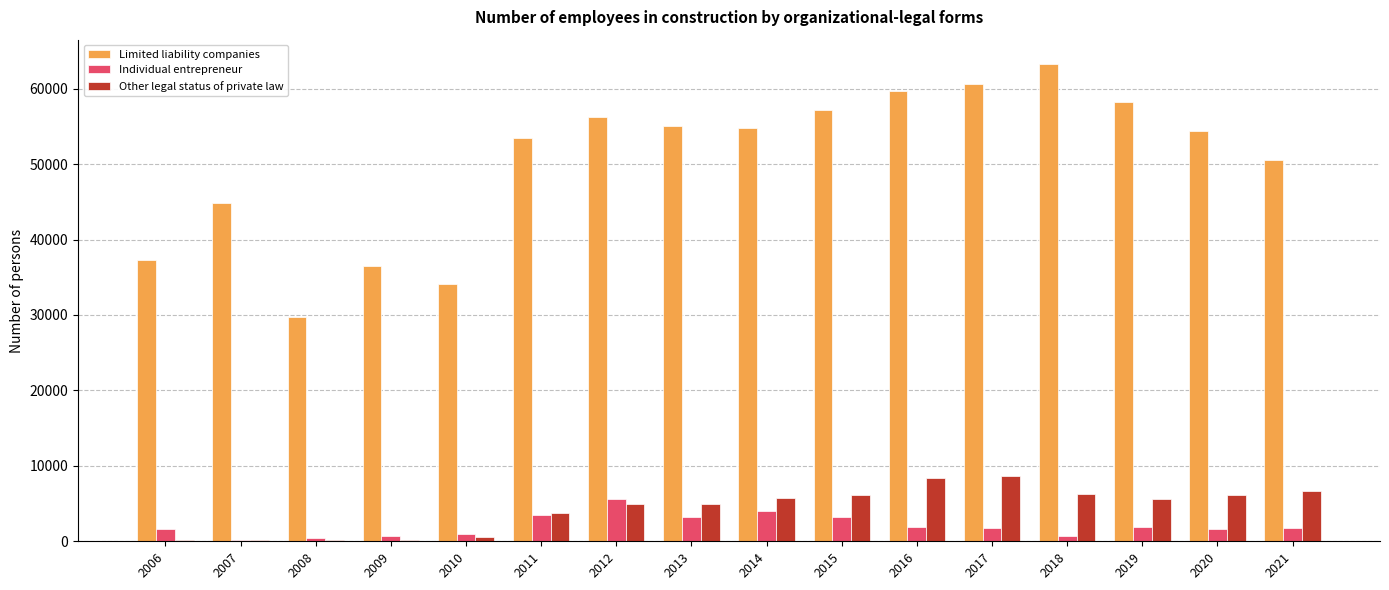

What is the highest value of the Other legal status of private law series?

8636